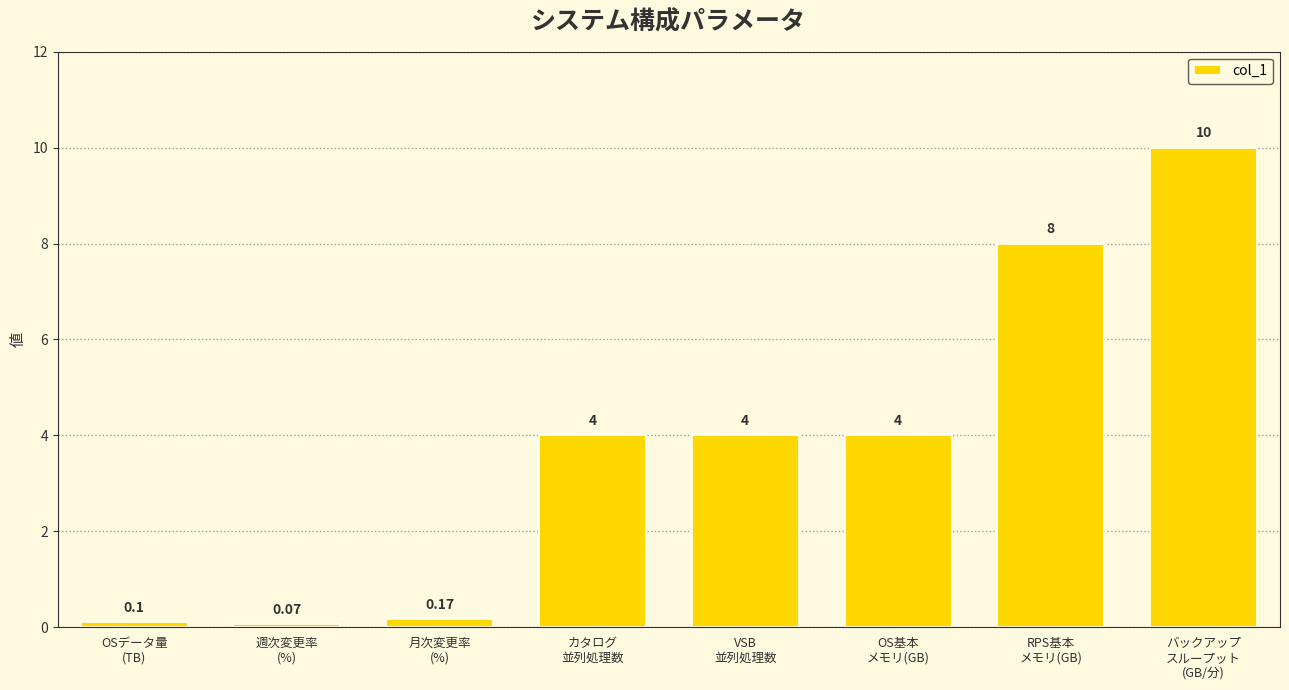

How many series are shown in this chart?

1